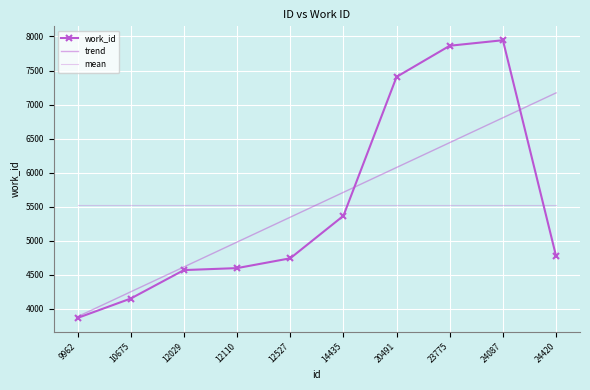

What are all the series names shown in the legend?

work_id, trend, mean